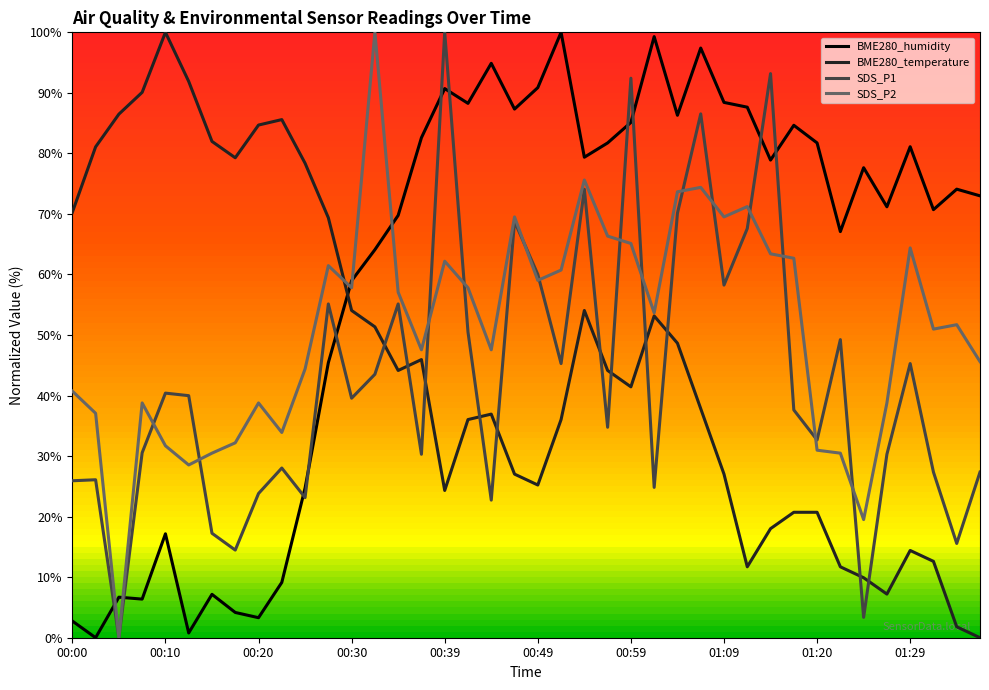

After their last crossing, which series has the higher values: BME280_humidity or SDS_P1?

BME280_humidity